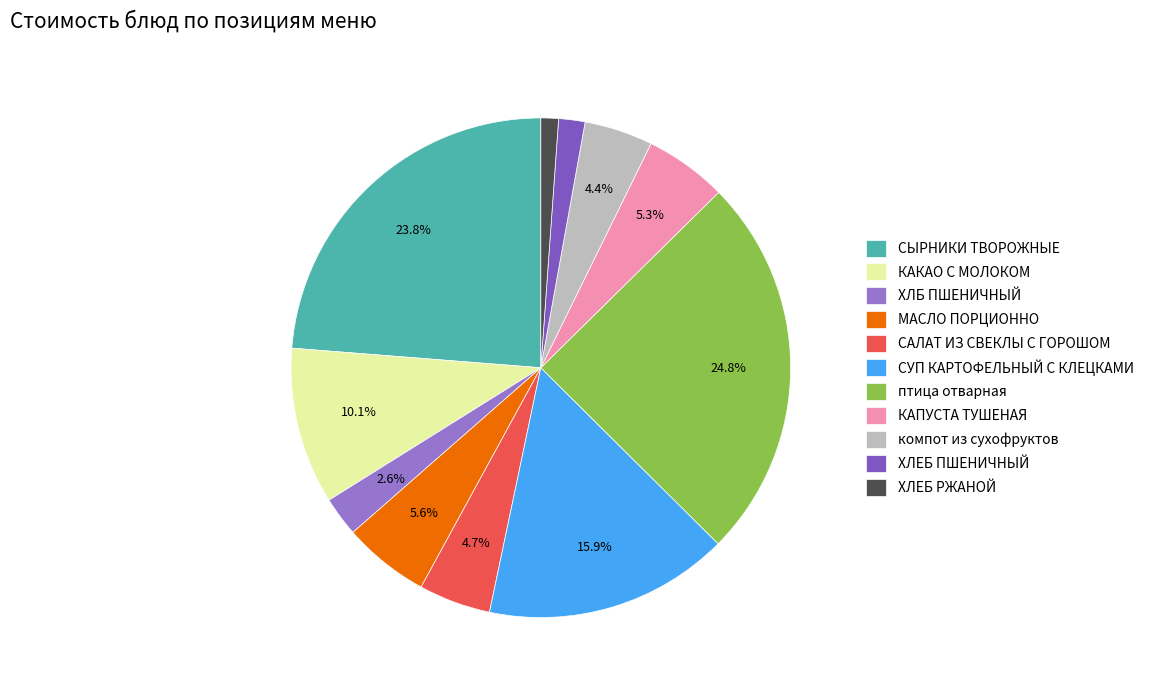

Rank the categories by value from highest to lowest.

птица отварная, СЫРНИКИ ТВОРОЖНЫЕ, СУП КАРТОФЕЛЬНЫЙ С КЛЕЦКАМИ, КАКАО С МОЛОКОМ, МАСЛО ПОРЦИОННО, КАПУСТА ТУШЕНАЯ, САЛАТ ИЗ СВЕКЛЫ С ГОРОШОМ, компот из сухофруктов, ХЛБ ПШЕНИЧНЫЙ, ХЛЕБ ПШЕНИЧНЫЙ, ХЛЕБ РЖАНОЙ